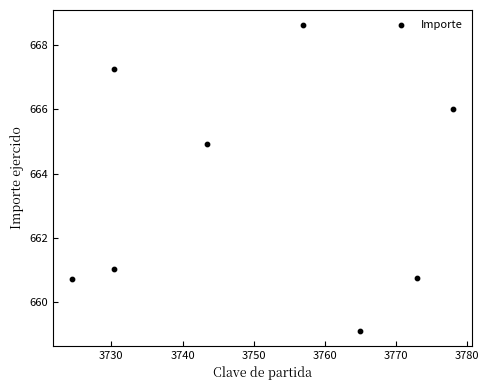

What is the range of X values (max minus min)?

53.6